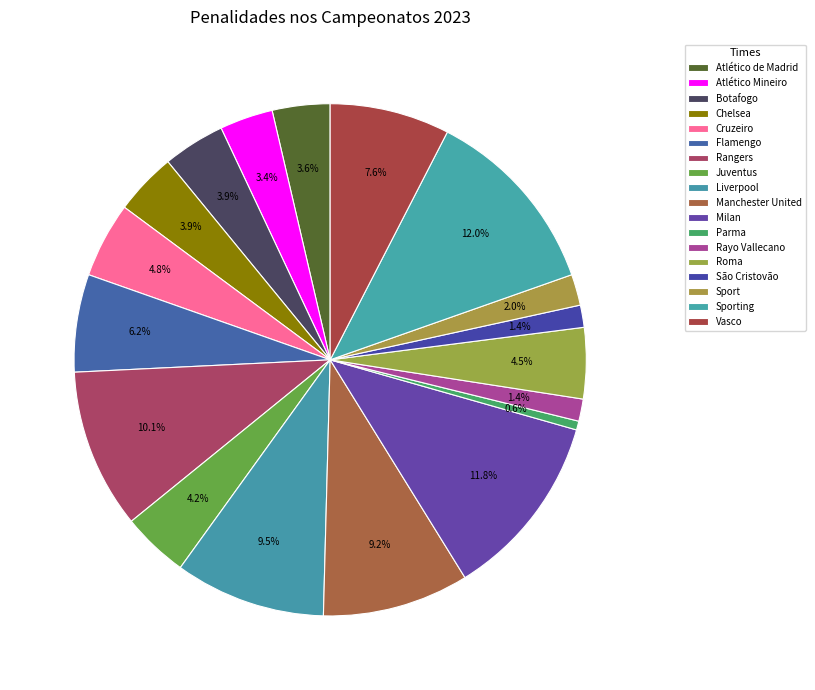

Which category has the biggest portion of the pie?

Sporting